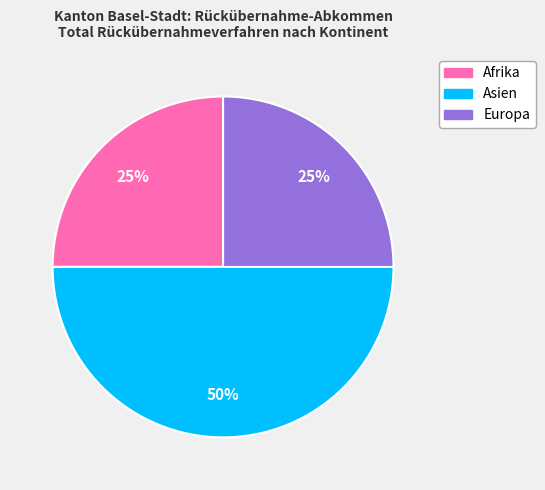

Combined, do Europa and Asien account for over 50%?

Yes